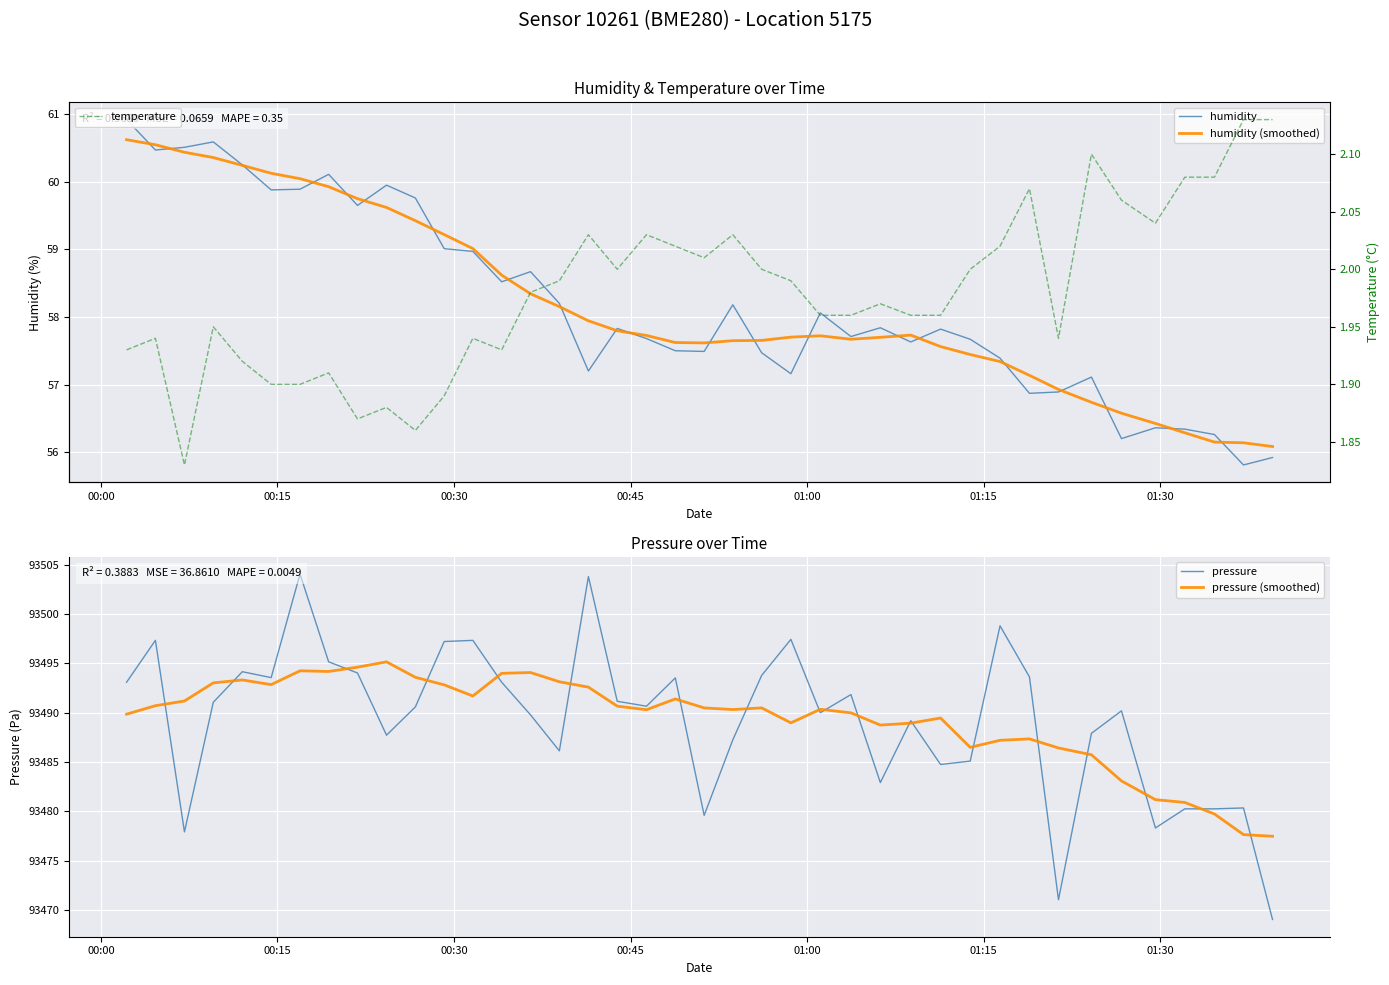

What is the highest value of the pressure (smoothed) series?

93495.2